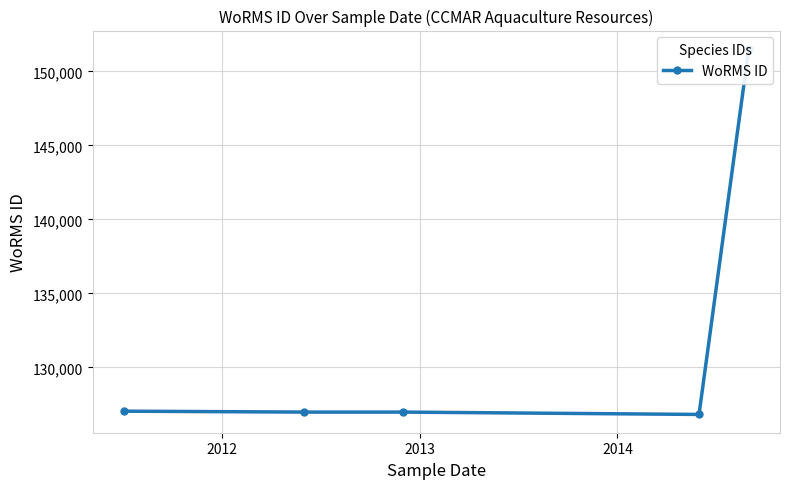

Is it true that the value at 2014 is 126816?

True